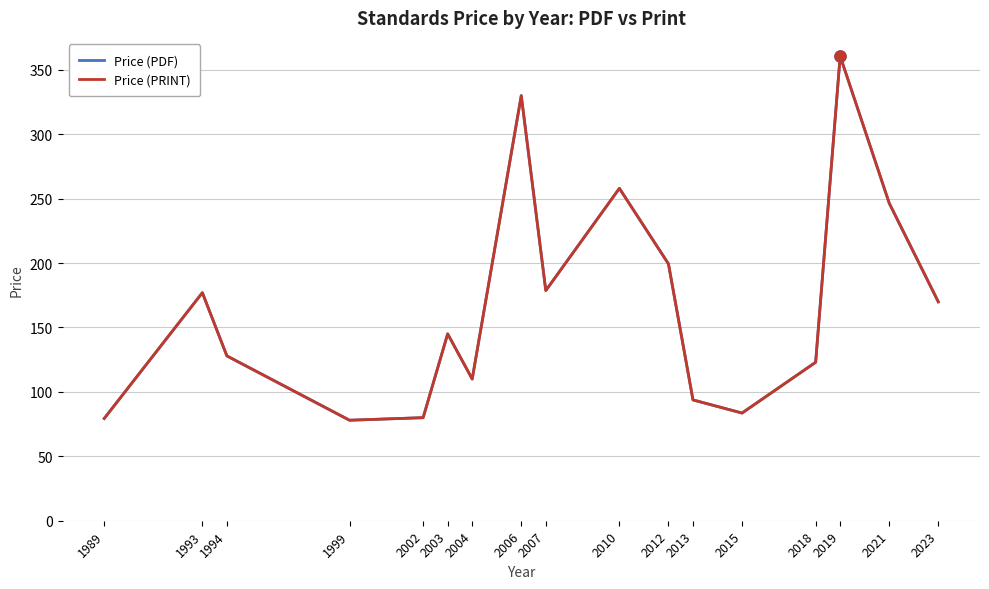

Does the chart display data point markers on the line(s)?

No